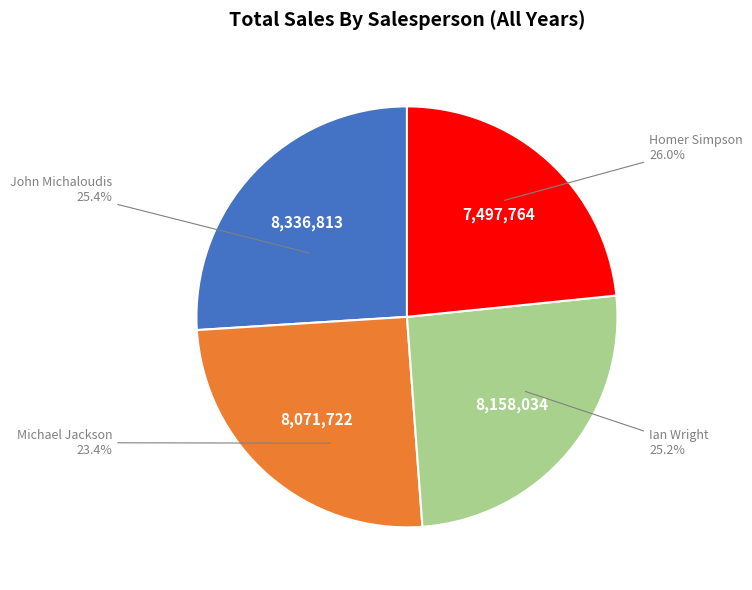

Is it true that John Michaloudis is 15% of the pie?

False